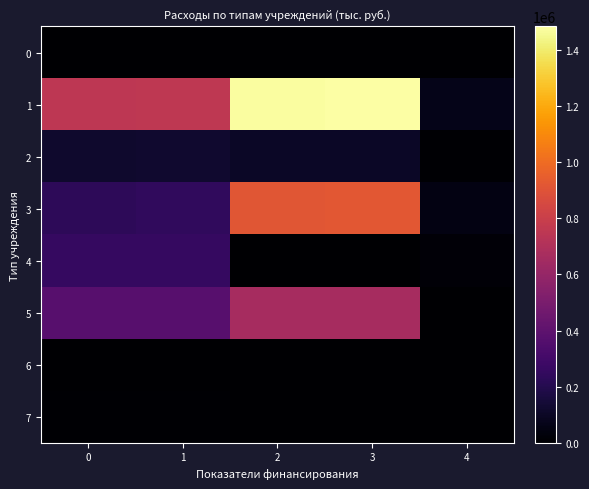

What is the total value across all series at 2?

3158388.9